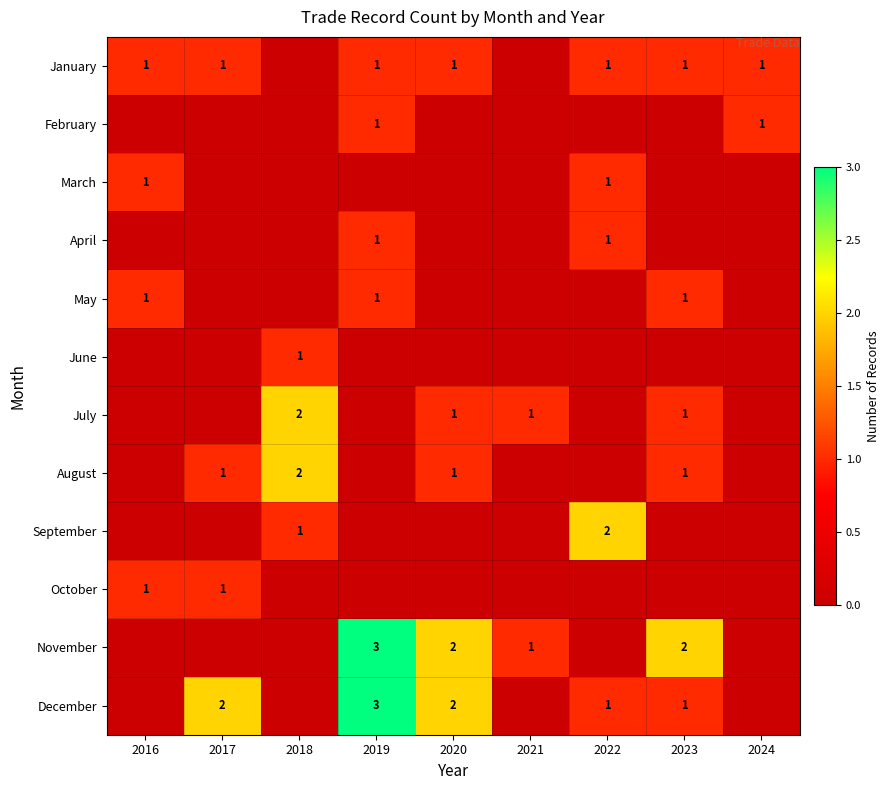

Is it true that January equals 0 at 2017?

False